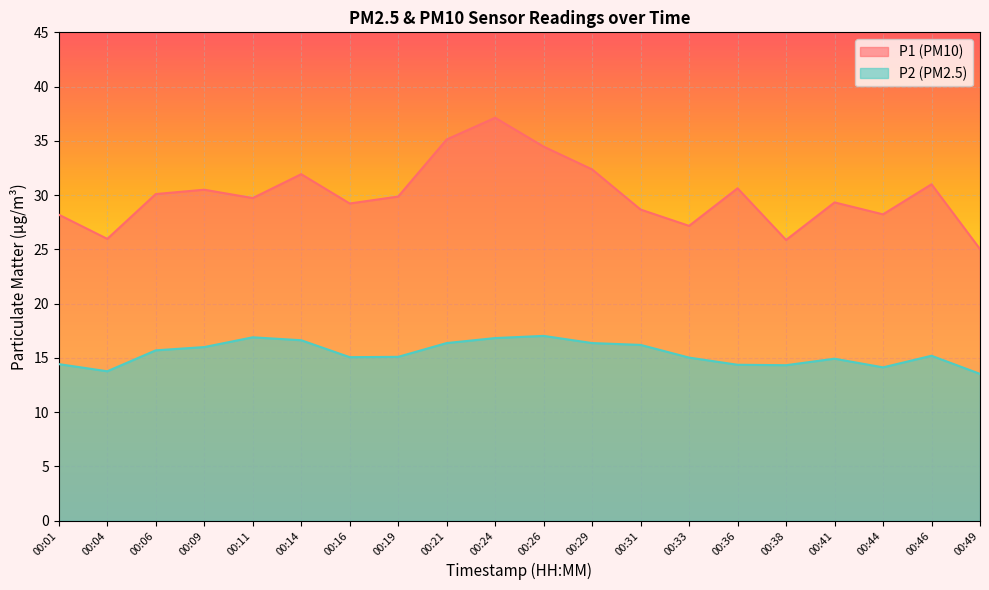

Where does the P1 series first go above 29?

00:06